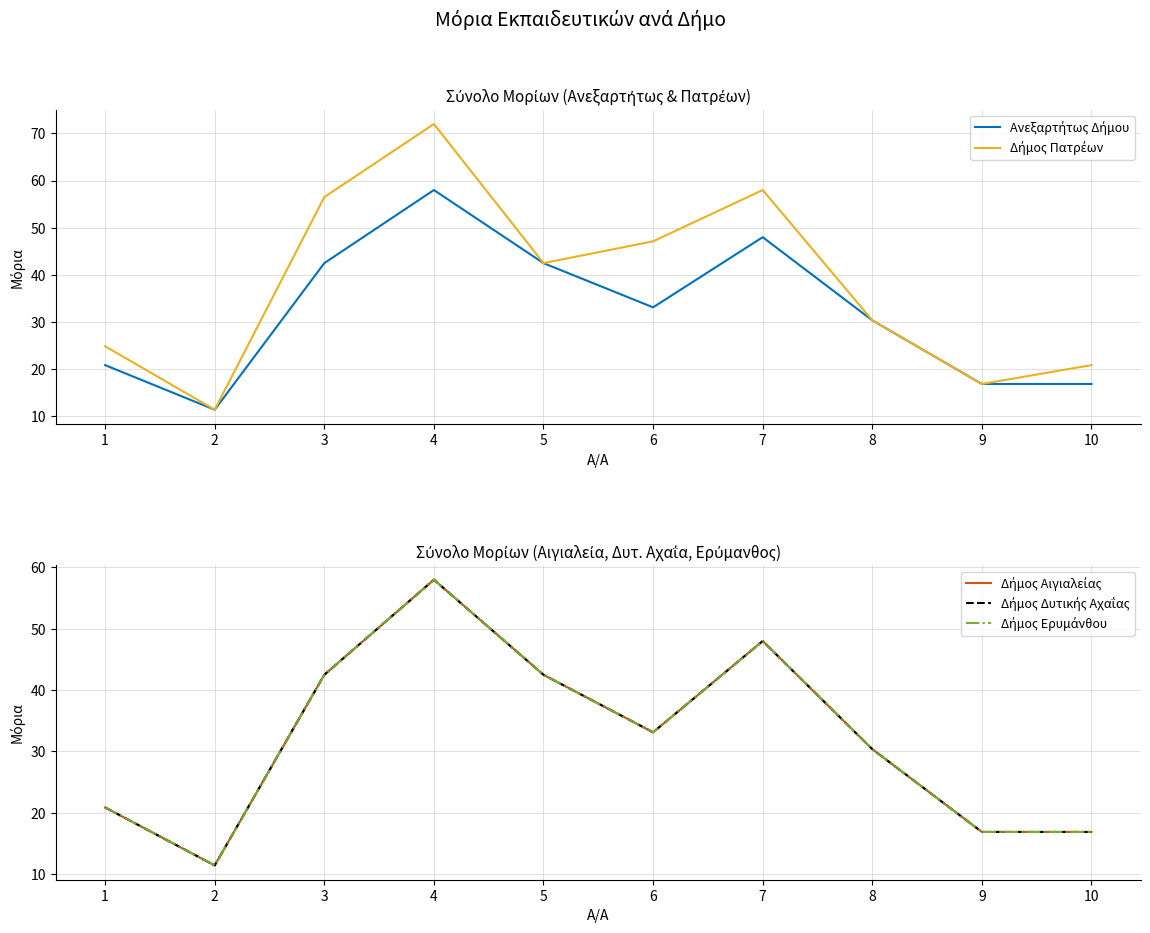

What value does the Δήμος Αιγιαλείας series have at 4?

58.0